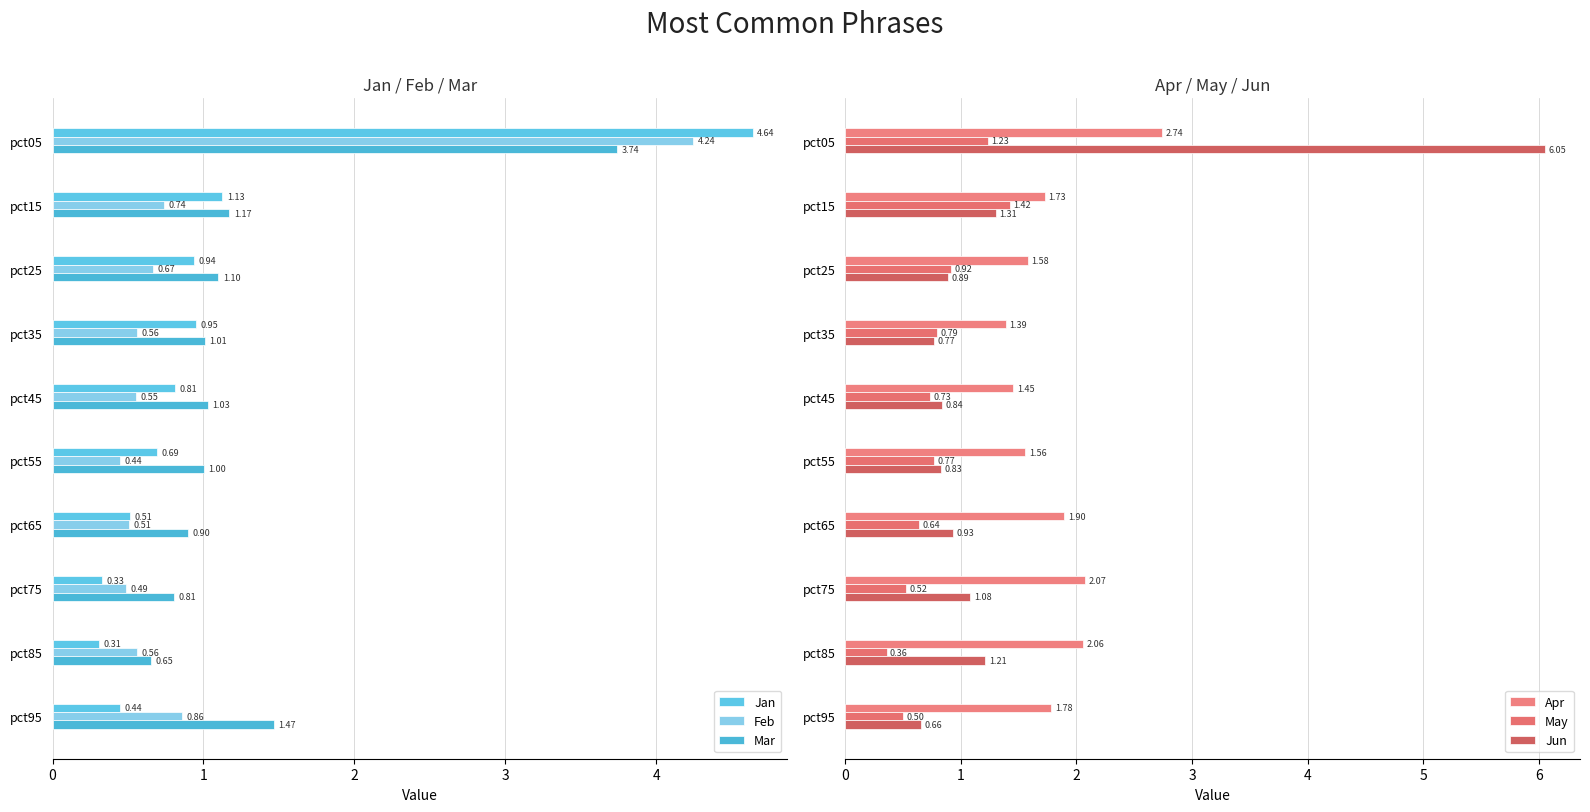

What is the total value across all series at pct85?

5.2